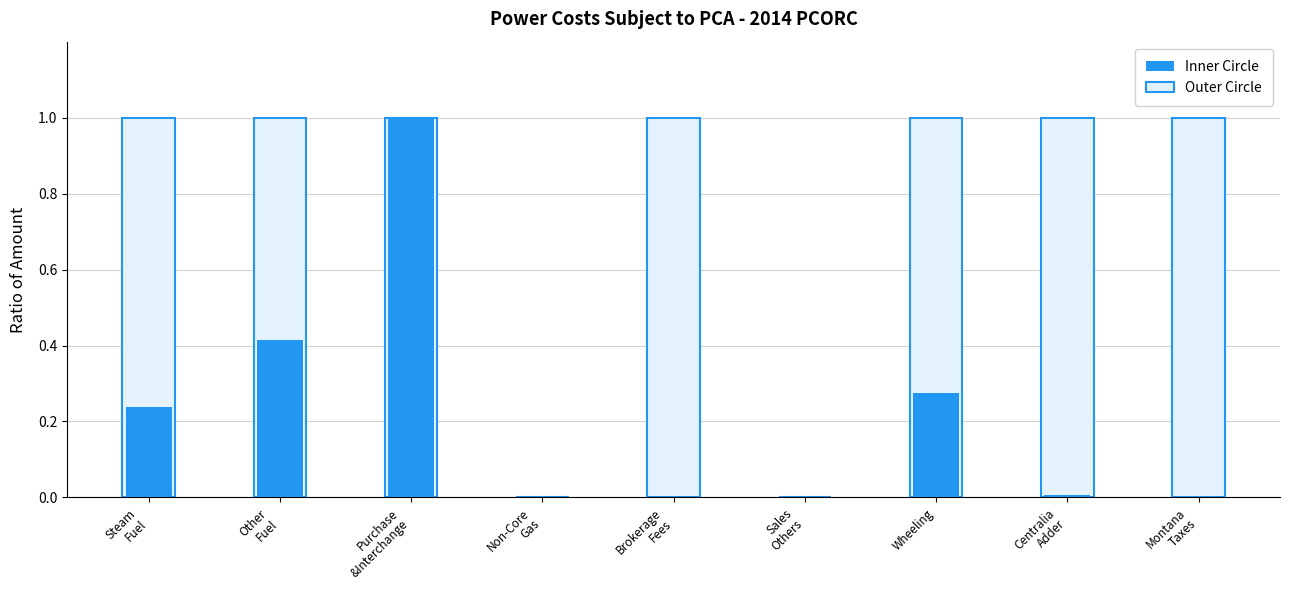

What is the sum of all Outer Circle values?

7.0